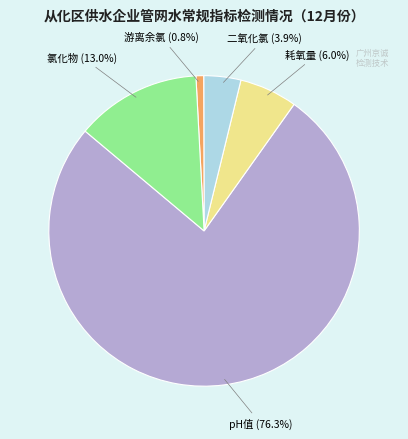

Does any single category account for the majority?

Yes